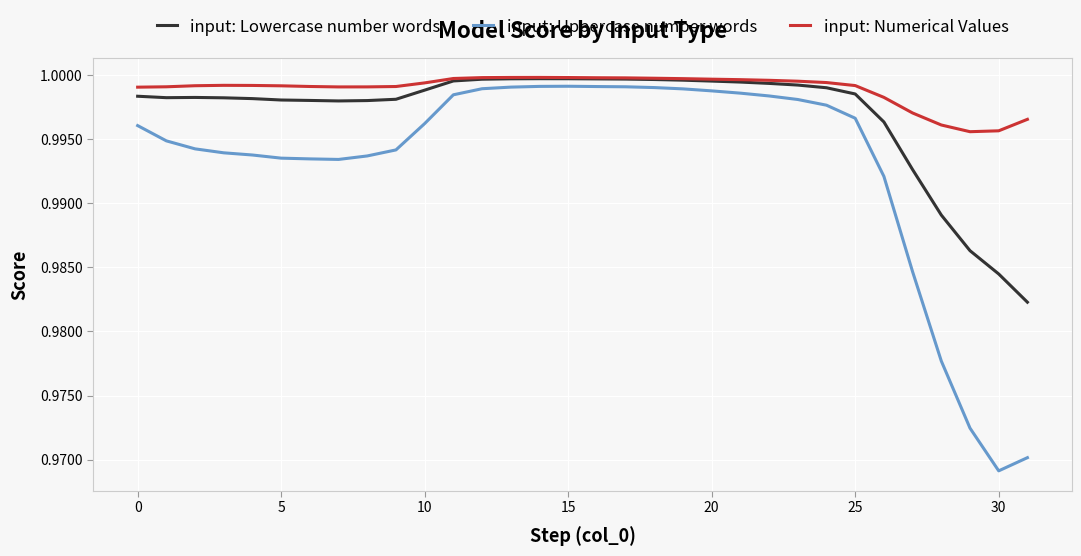

List the series in order of their overall mean, highest first.

input: Numerical Values, input: Lowercase number words, input: Uppercase number words